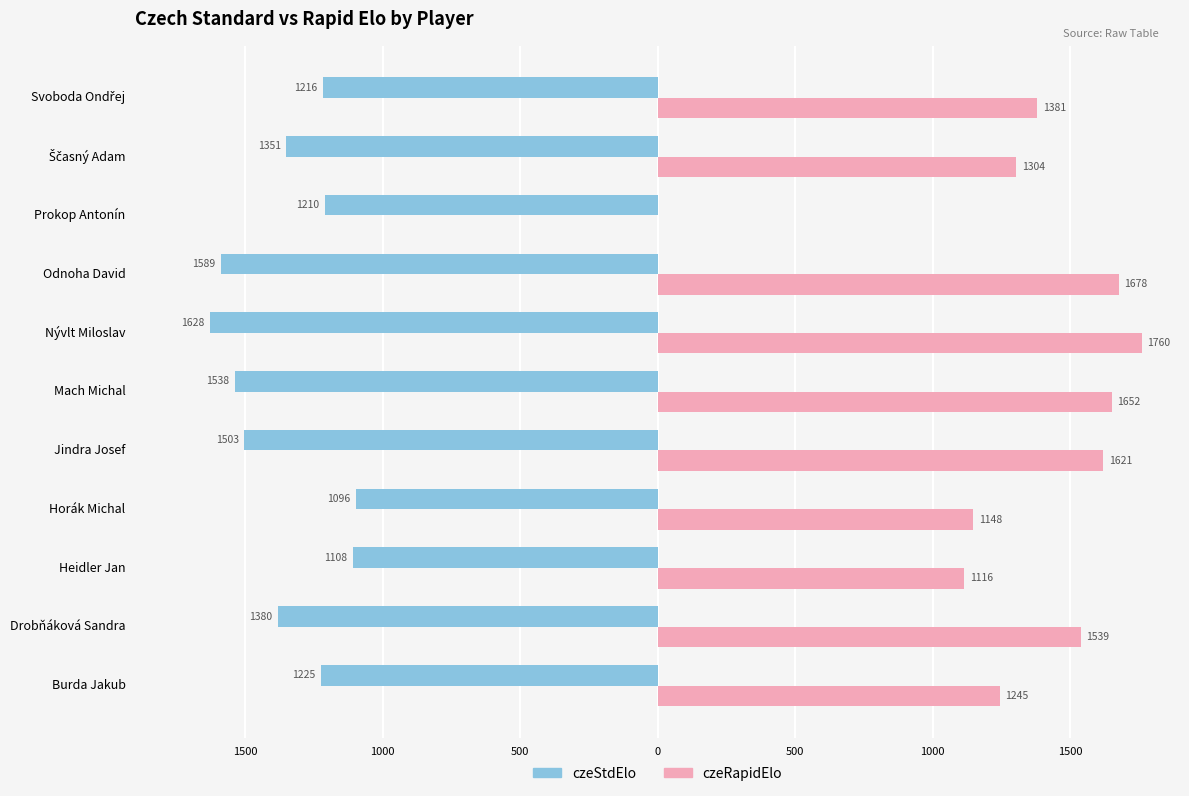

What are all the series names shown in the legend?

czeStdElo, czeRapidElo